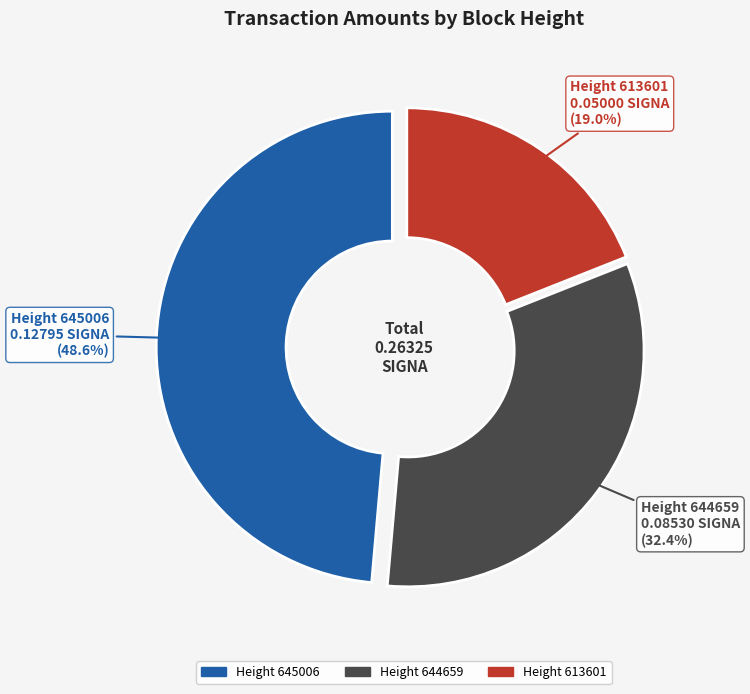

Does any single category account for the majority?

No